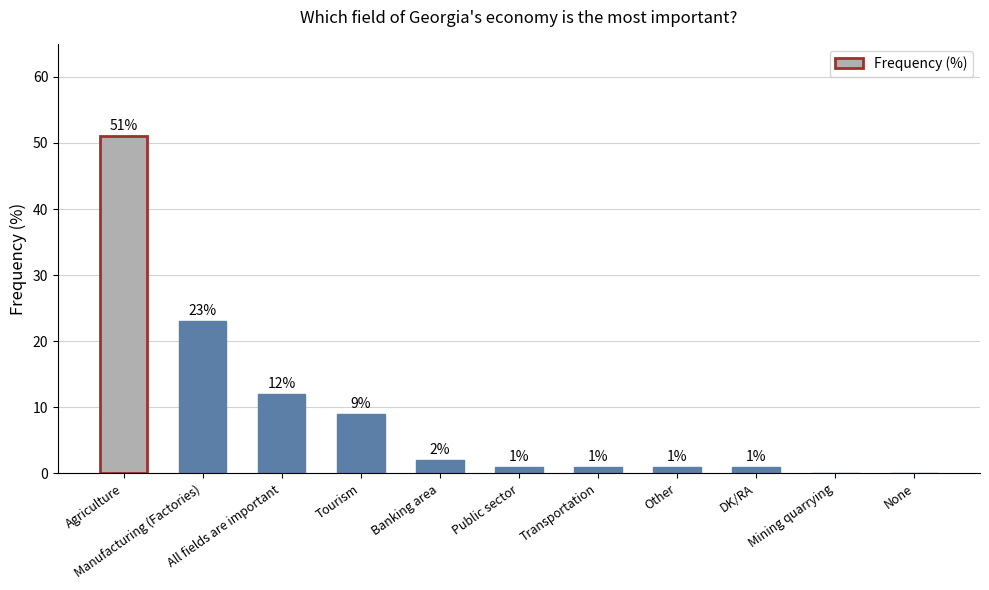

What is the greatest value displayed?

51